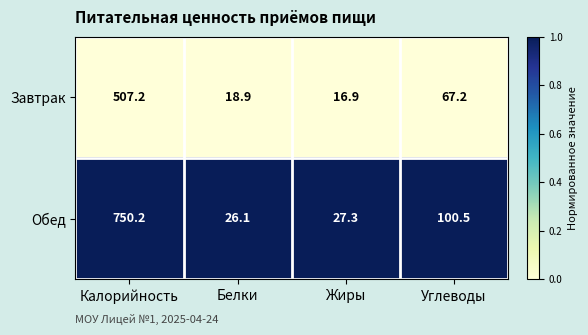

Reading left to right, what are all the values shown in this chart?

Завтрак: 507.2	18.9	16.9	67.2
Обед: 750.2	26.1	27.3	100.5